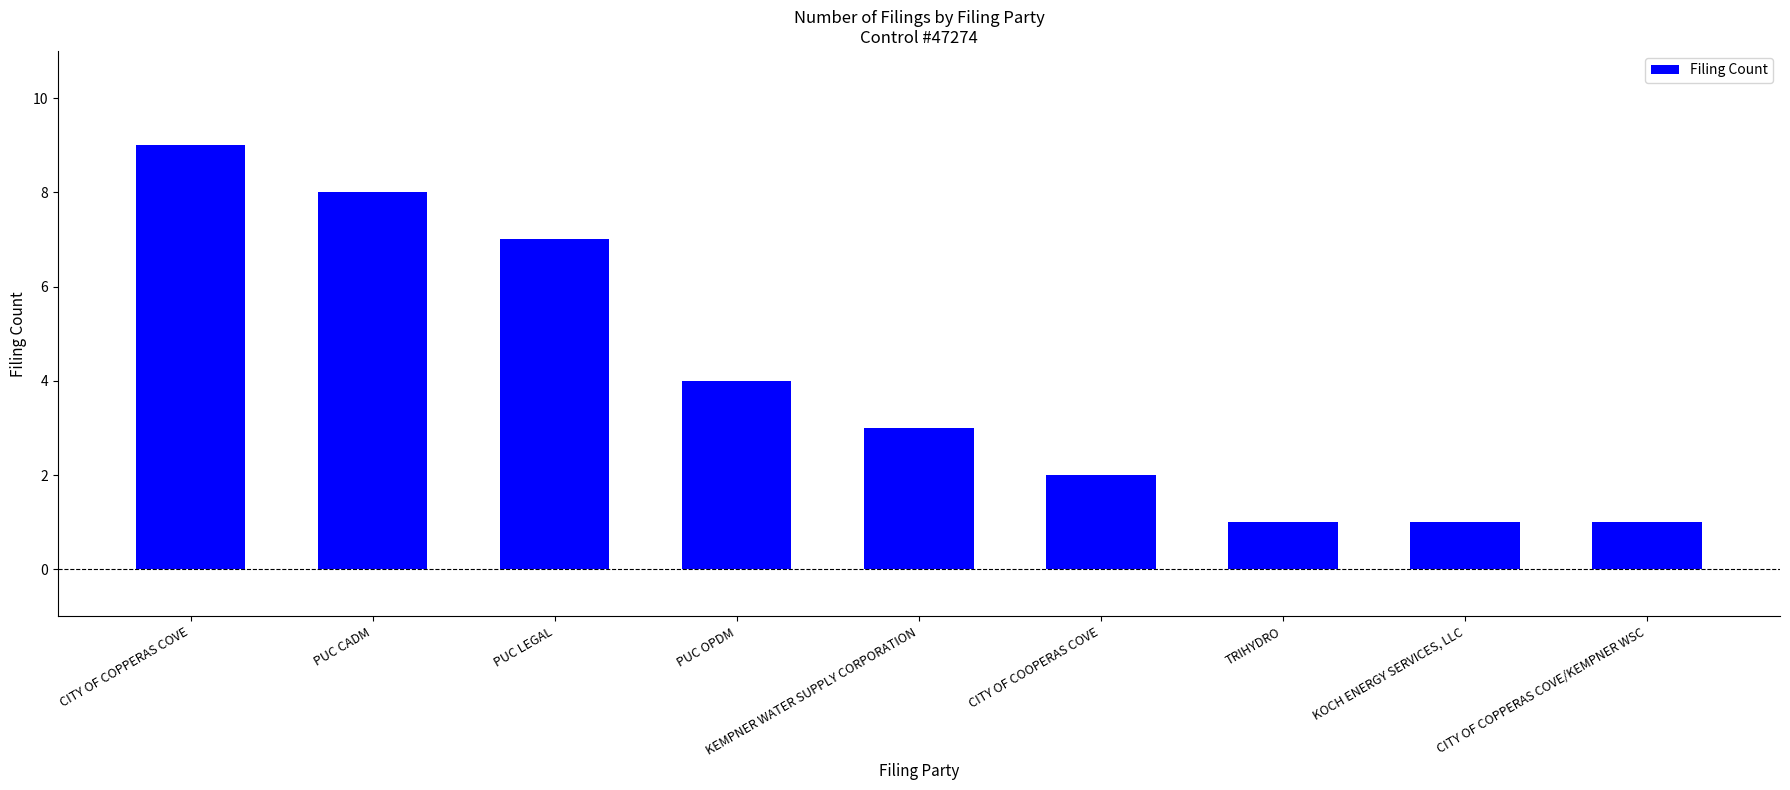

How many values are below 3?

4